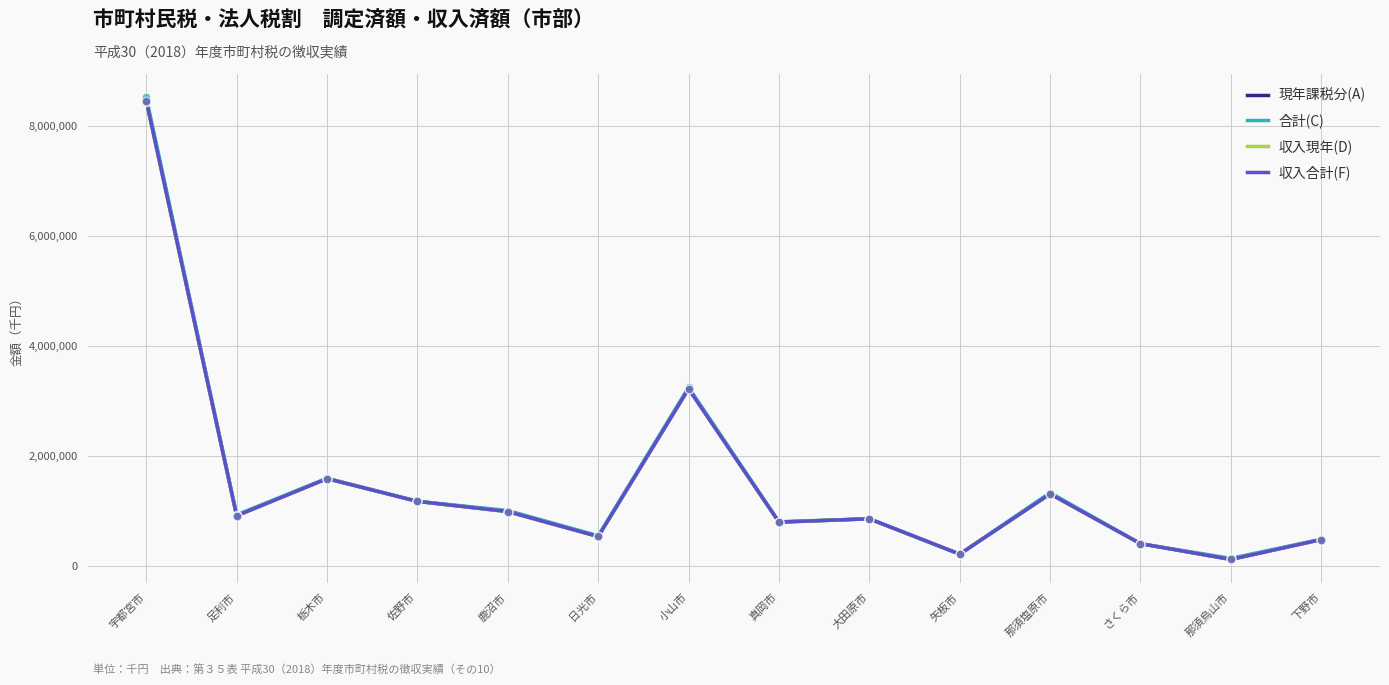

At which category is the sum across all series the highest?

宇都宮市